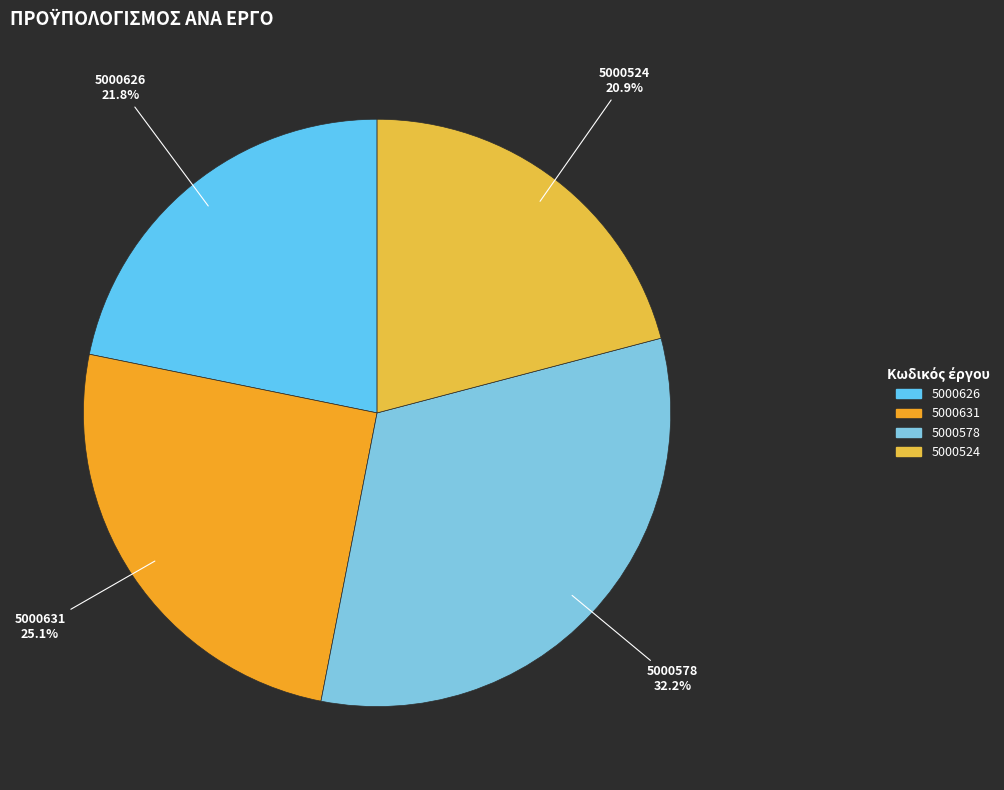

Rank the categories by value from lowest to highest.

5000524, 5000626, 5000631, 5000578